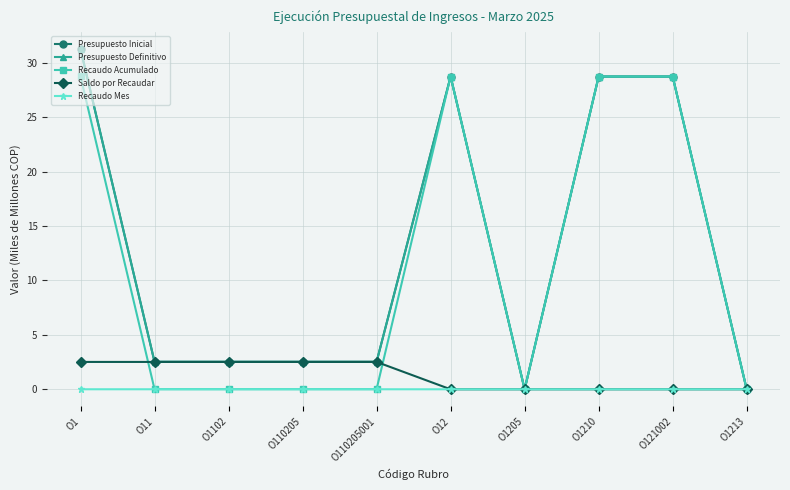

List the series in order of their peak value, highest first.

Presupuesto Inicial, Presupuesto Definitivo, Recaudo Acumulado, Saldo por Recaudar, Recaudo Mes